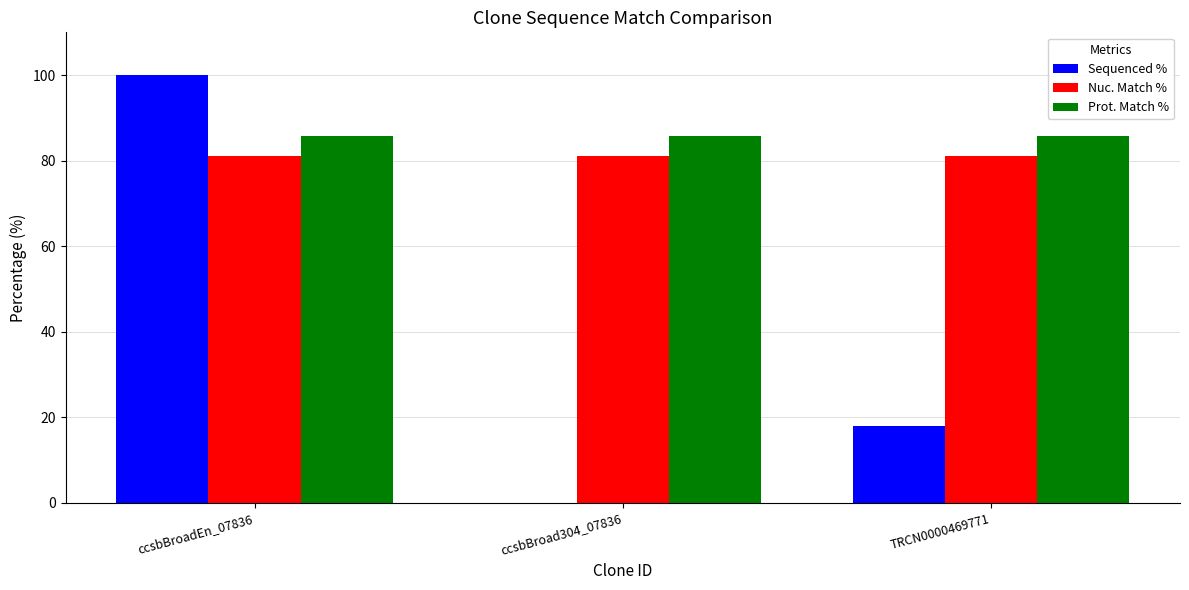

What is the maximum value for Sequenced %?

100.0